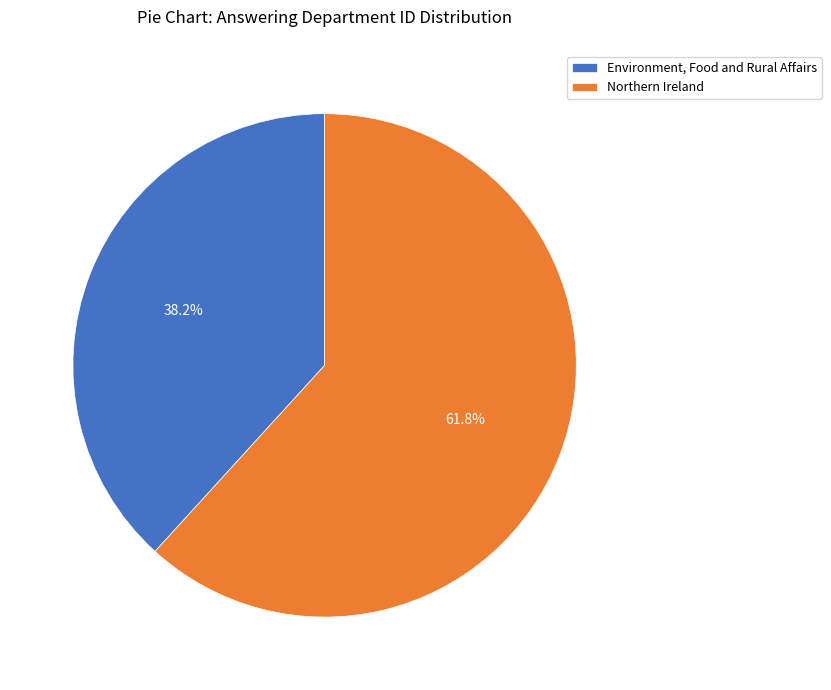

Which slice is the largest?

Northern Ireland